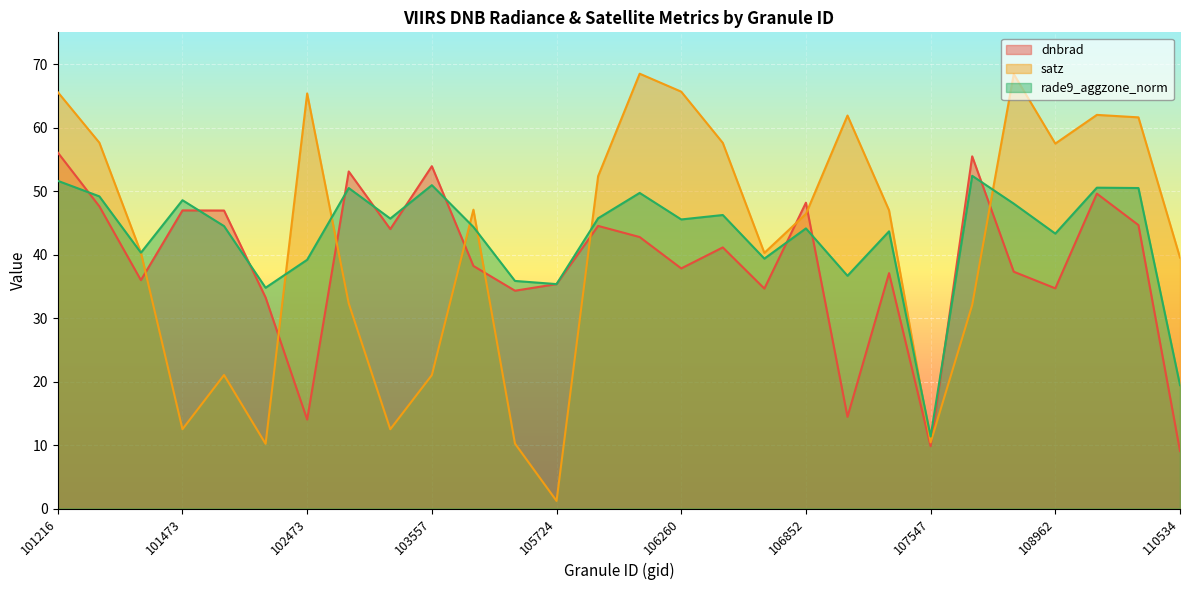

Where do rade9_aggzone_norm and dnbrad first cross each other?

101216 and 101225